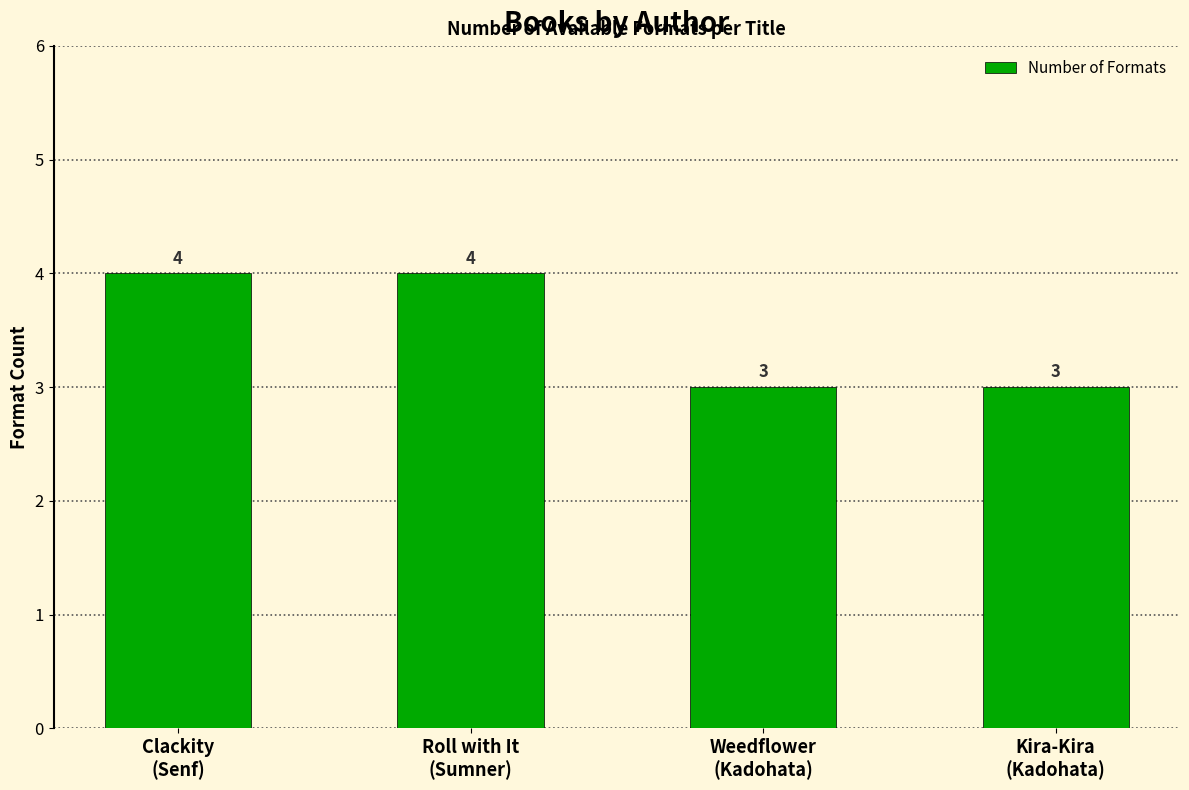

What value does the data have at Clackity
(Senf)?

4